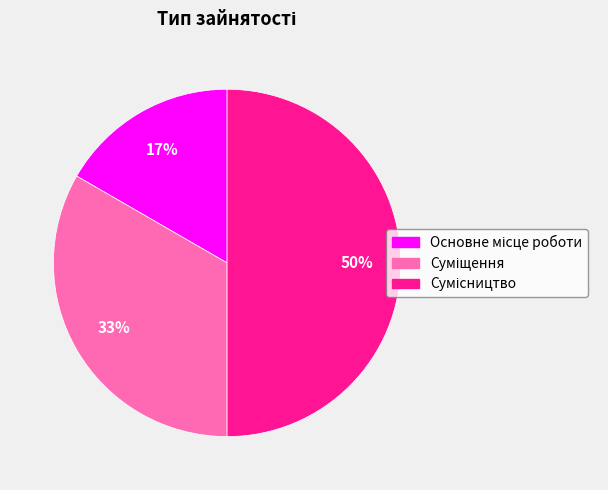

To the nearest percent, what is the difference between the largest and smallest slice percentages?

33%